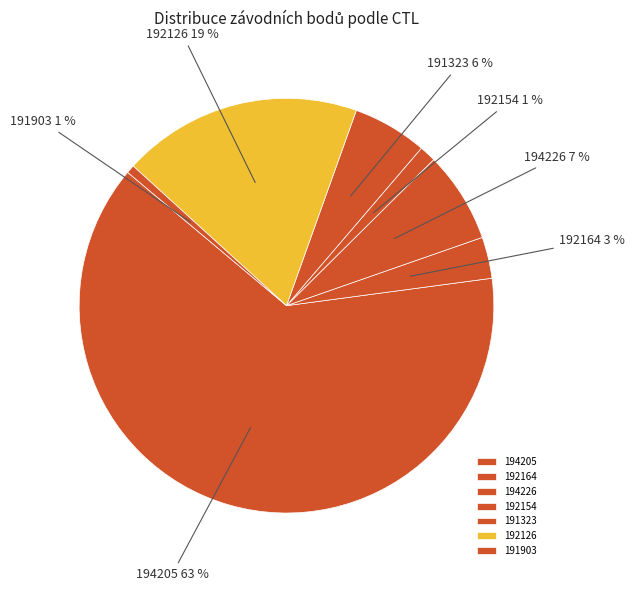

Which category has the biggest portion of the pie?

194205